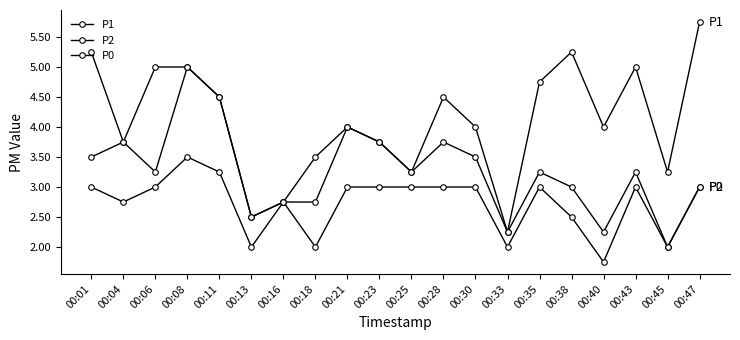

Is the value of P2 at 00:43 greater than the value of P1 at 00:40?

No